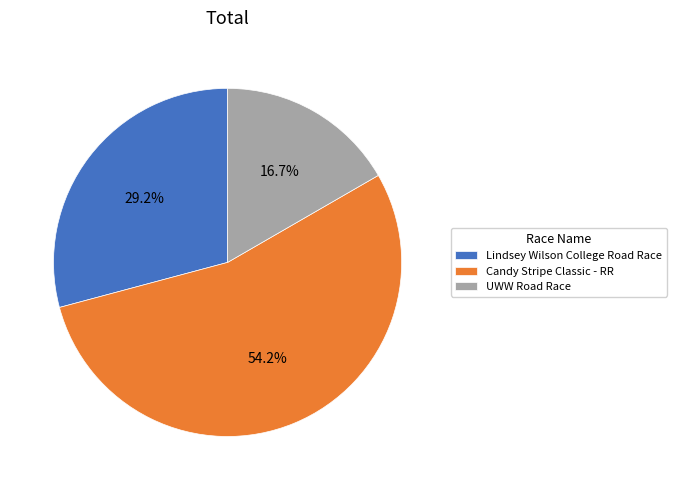

Combined, what portion of the pie is Lindsey Wilson College Road Race and Candy Stripe Classic - RR?

83.3%